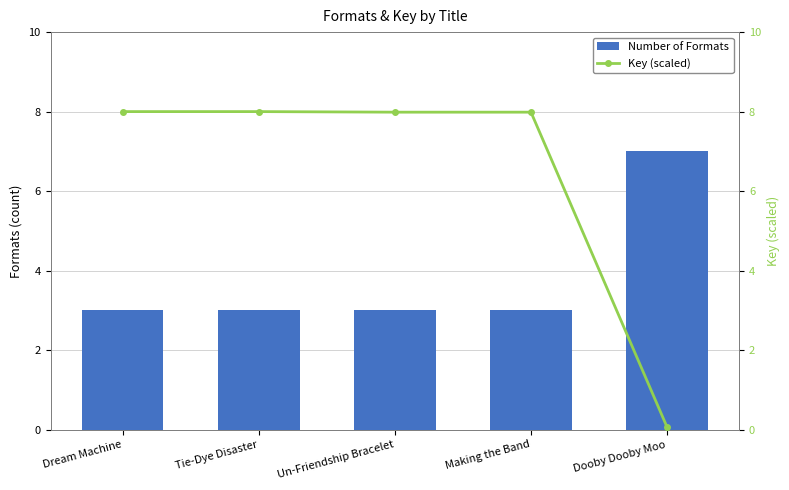

Reading right to left, extract all data points from this chart.

Number of Formats: Dooby Dooby Moo=7.0	Making the Band=3.0	Un-Friendship Bracelet=3.0	Tie-Dye Disaster=3.0	Dream Machine=3.0
Key (scaled): Dooby Dooby Moo=0.1	Making the Band=8.0	Un-Friendship Bracelet=8.0	Tie-Dye Disaster=8.0	Dream Machine=8.0